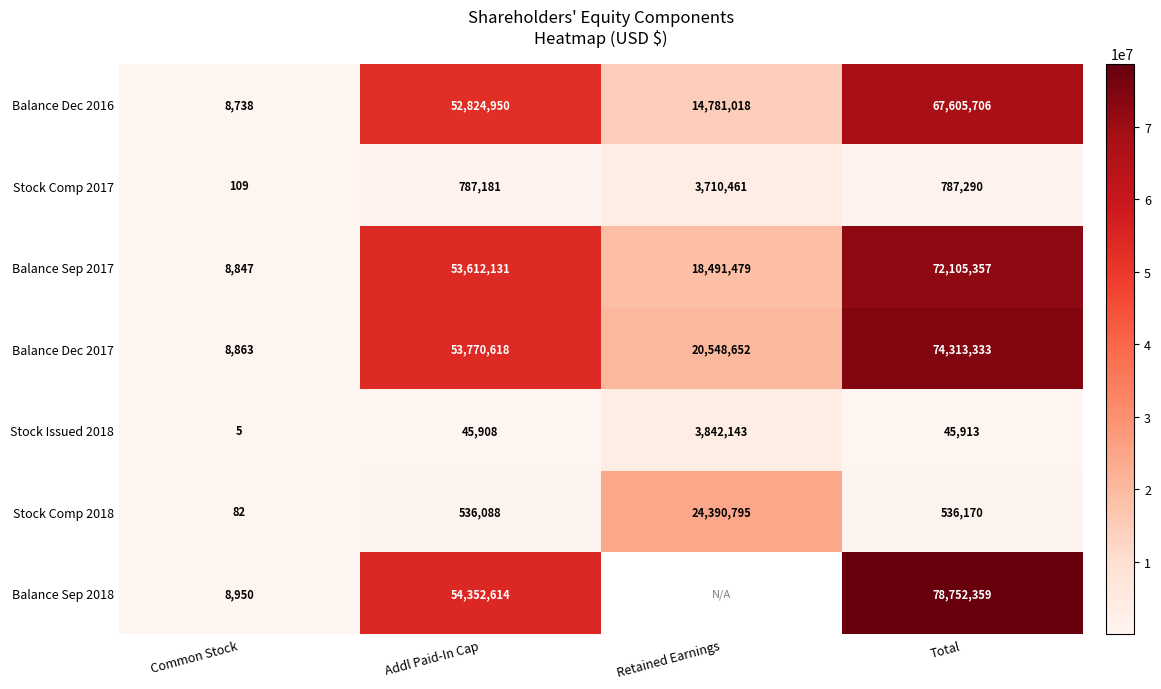

At how many categories does at least one series exceed 77495142?

1